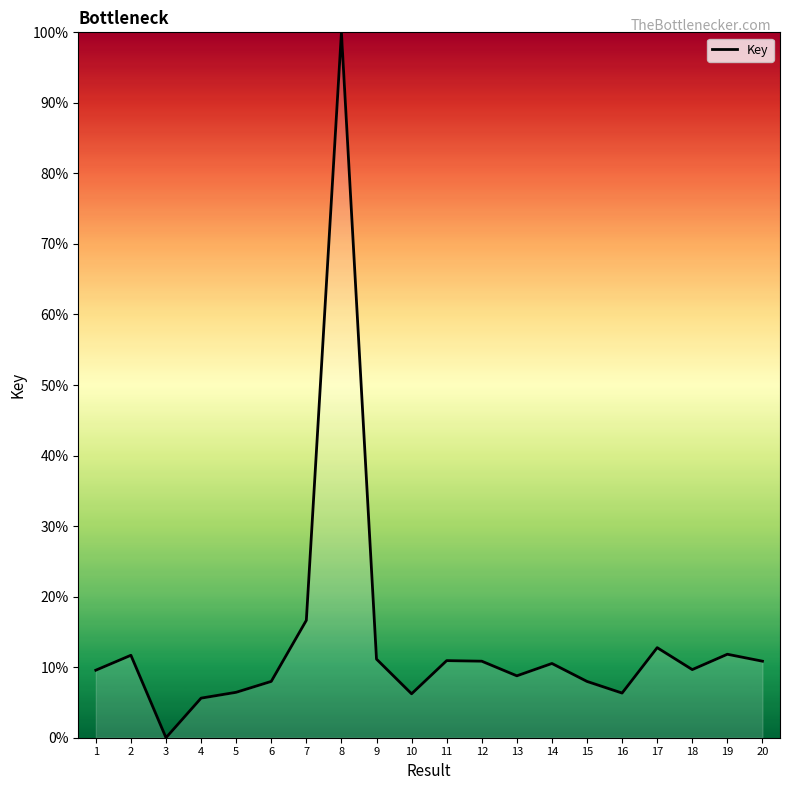

Which category has the lowest value across all series?

3